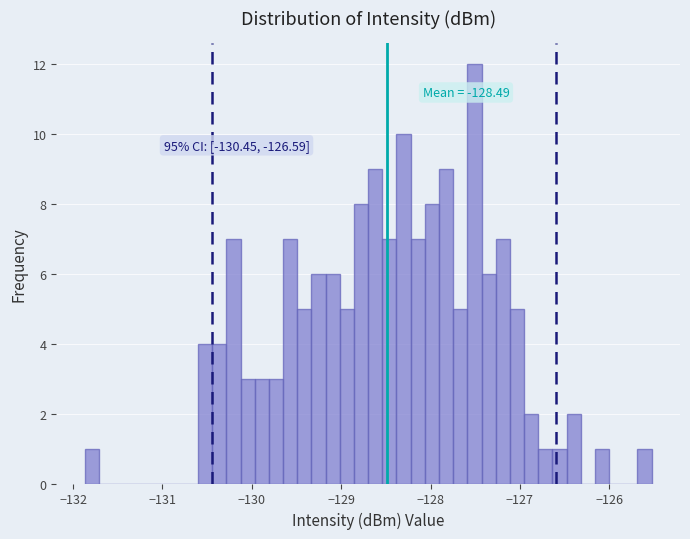

Around what value on the x-axis is the tallest bar? Give the approximate position of its centre, as read against the axis.

-127.5